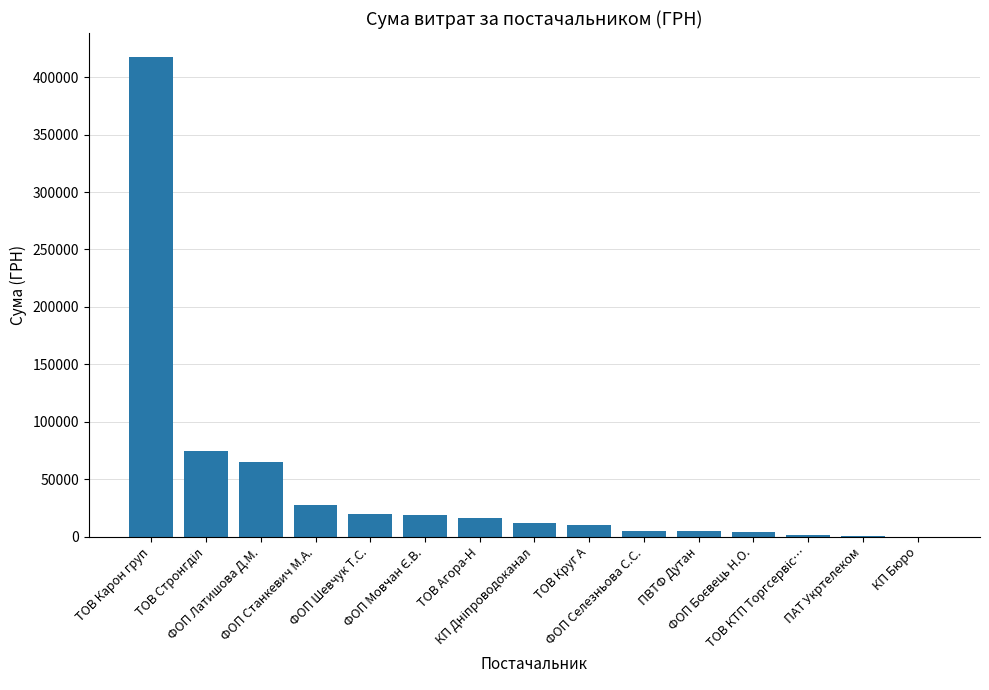

What is the maximum value shown in the chart?

417515.7